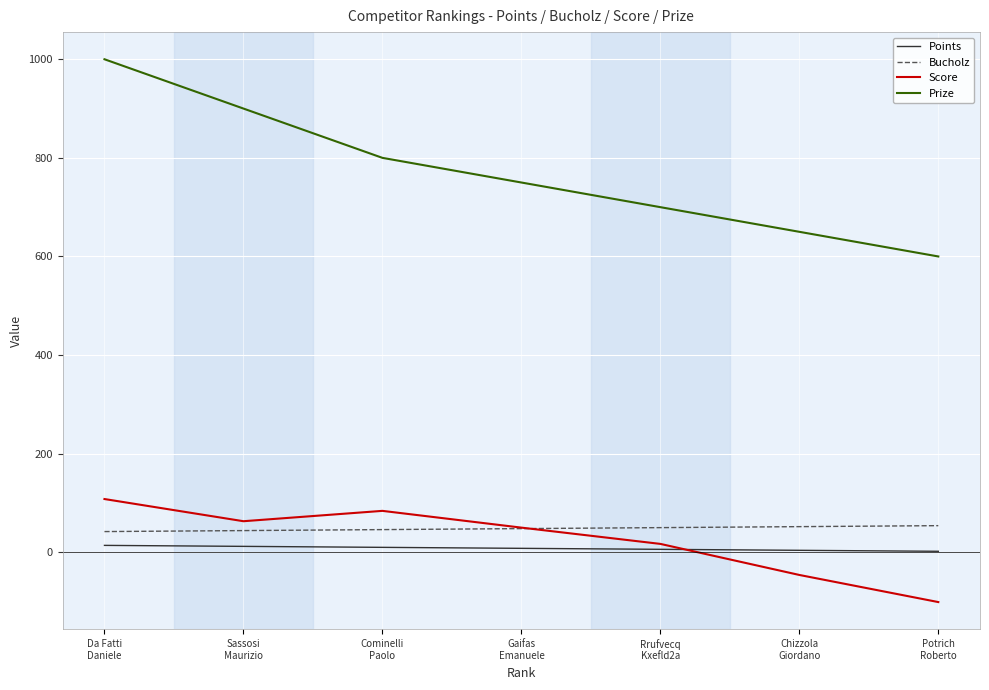

Does the chart display data point markers on the line(s)?

No